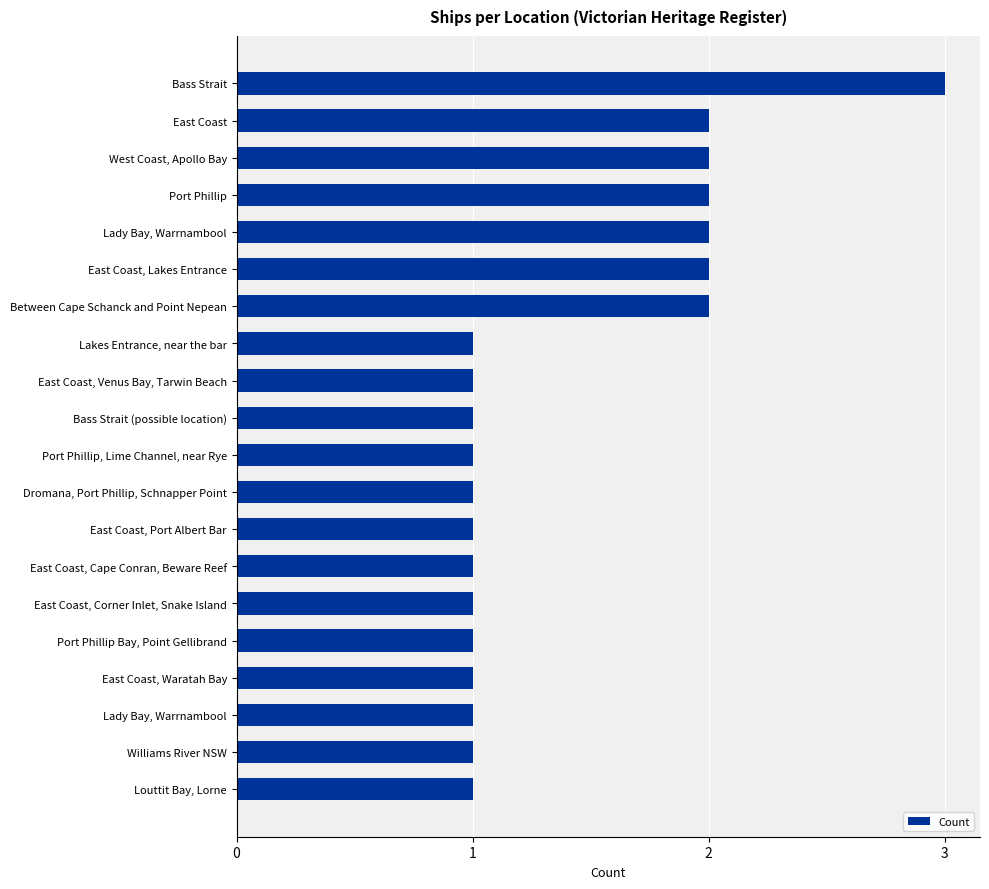

How many series are shown in this chart?

1